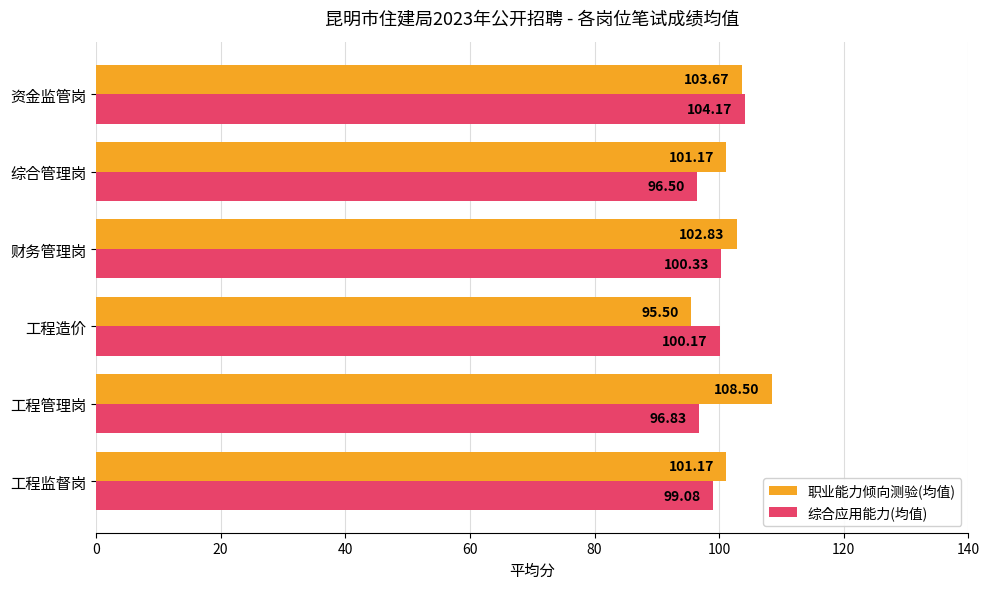

What is the difference between the maximum and minimum values in the 综合应用能力(均值) series?

7.7